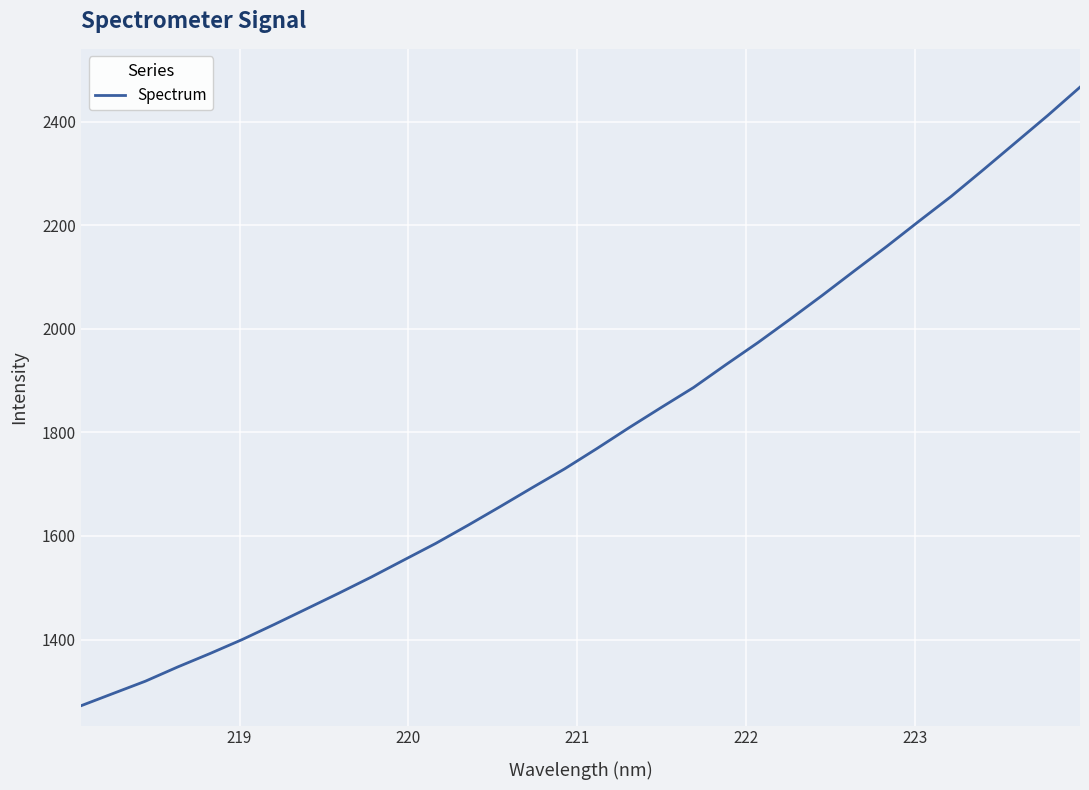

What is the sum of all values?

57322.1